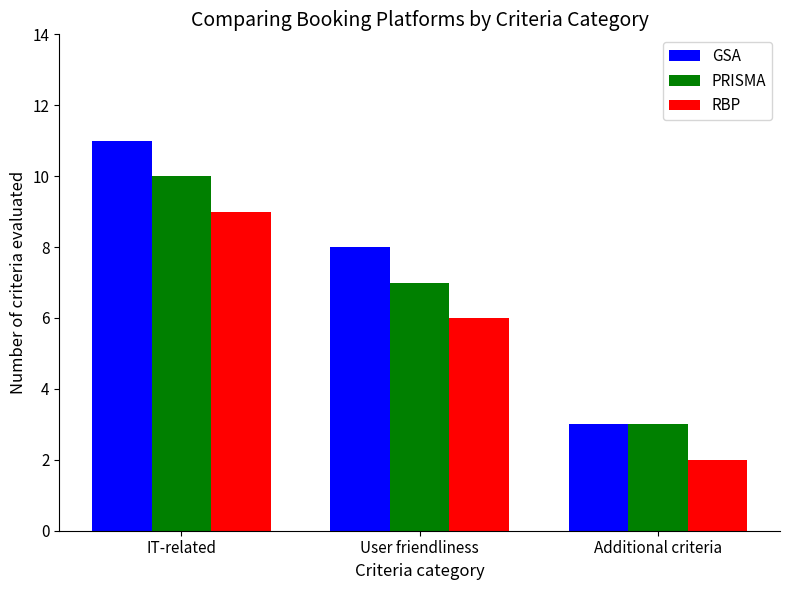

What position from the left is User friendliness?

2